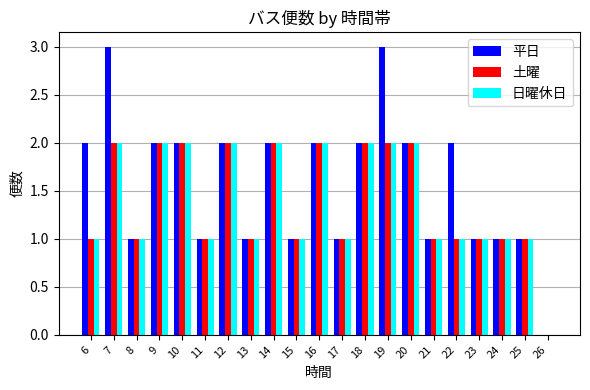

What is the approximate value of 土曜 at 22?

1